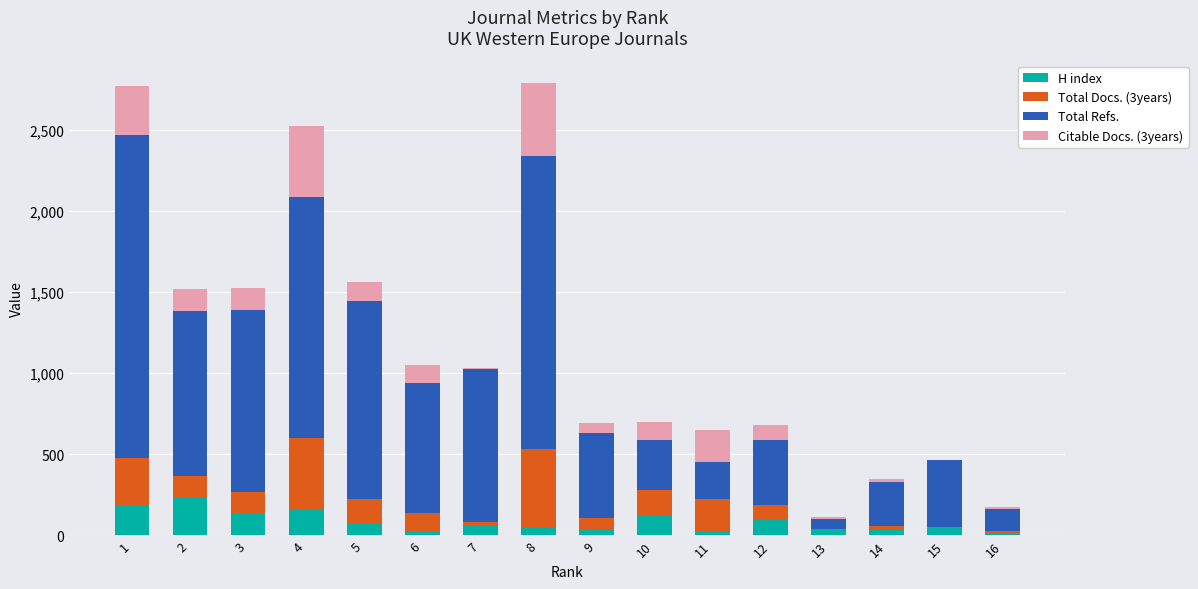

What is the total value across all series at 10?

702